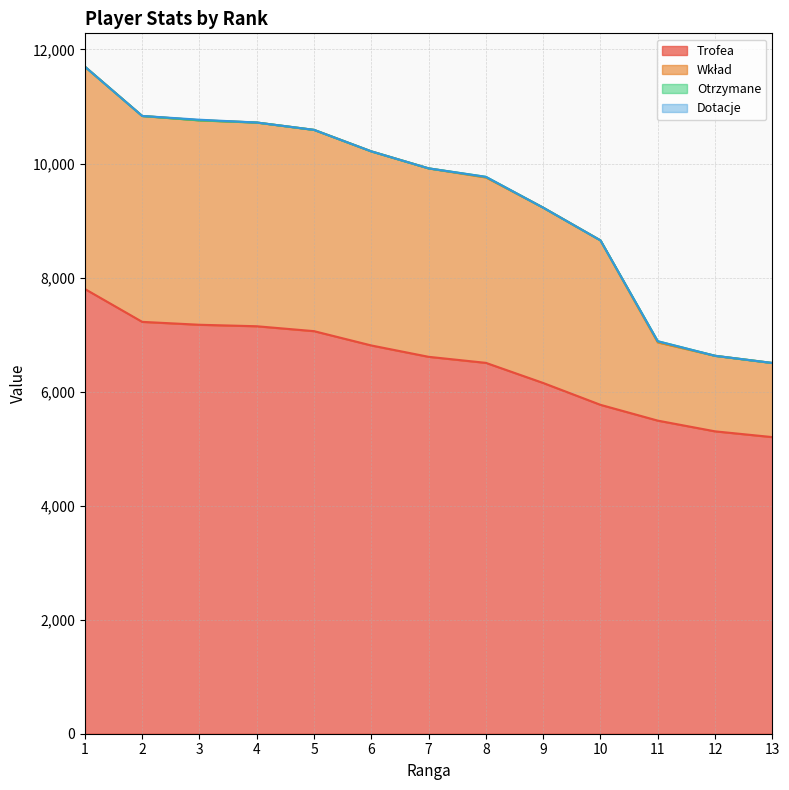

What is the average value of the Trofea series?

6480